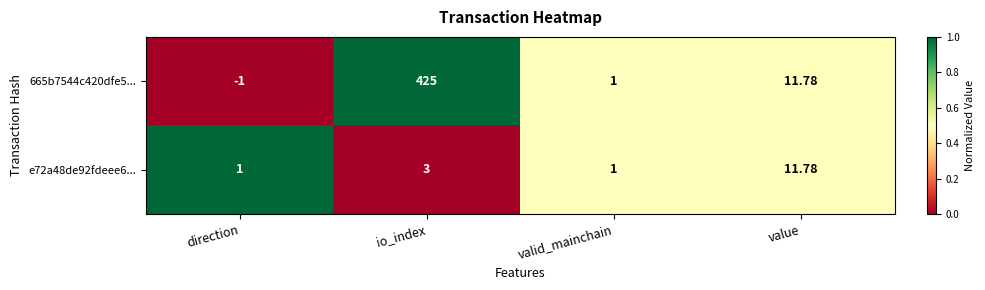

What is the total value across all series at io_index?

428.0